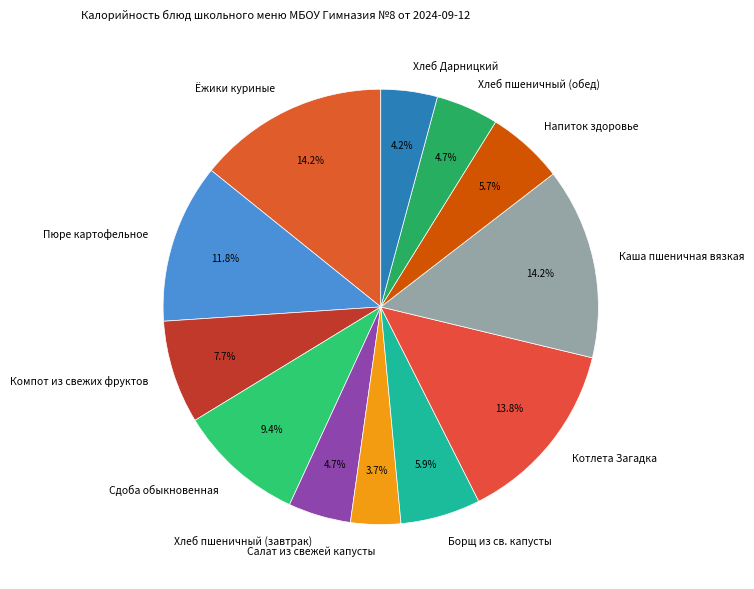

How many segments does this pie chart have?

12